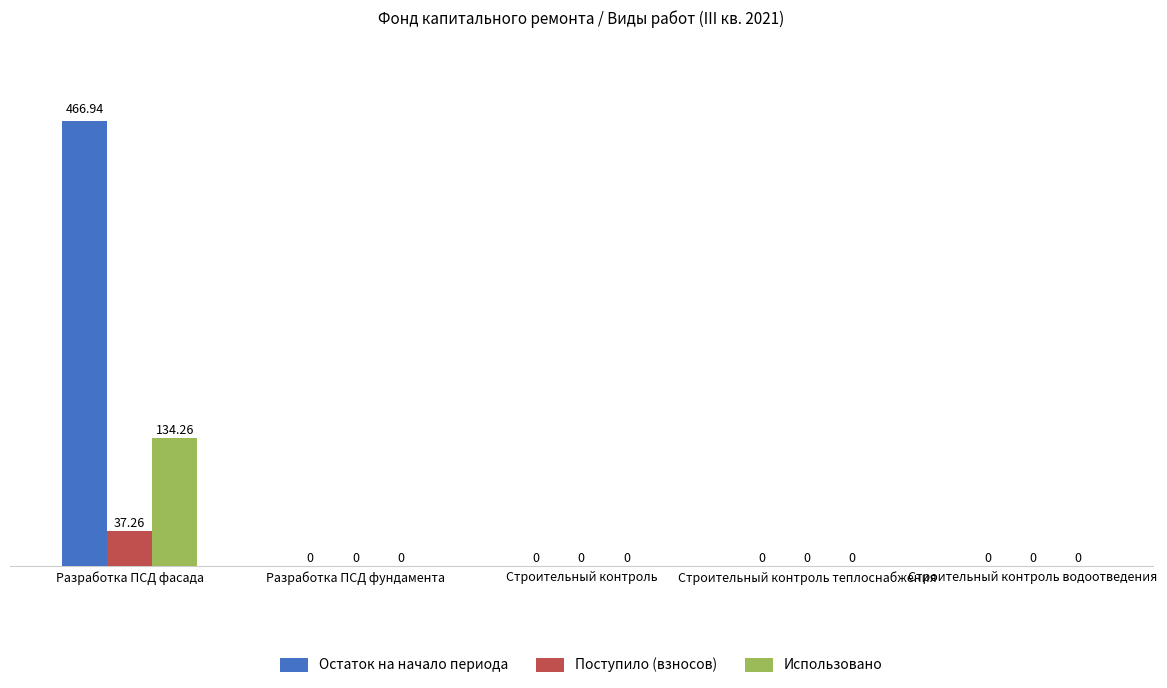

Which series has the largest total across all categories?

Остаток на начало периода